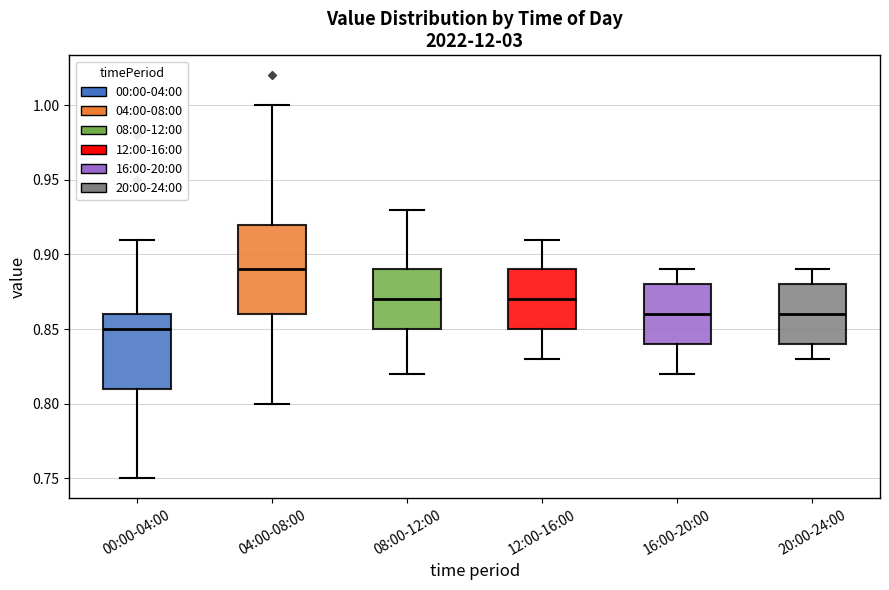

Reading left to right, read every box against the y-axis: the position of its median line, the range the box covers, and the ends of its whiskers. The values are not printed on the chart, so give them approximately, as read against the axis.

00:00-04:00: median 0.85, box 0.81 to 0.86, whiskers 0.75 to 0.91
04:00-08:00: median 0.89, box 0.86 to 0.92, whiskers 0.80 to 1.00
08:00-12:00: median 0.87, box 0.85 to 0.89, whiskers 0.82 to 0.93
12:00-16:00: median 0.87, box 0.85 to 0.89, whiskers 0.83 to 0.91
16:00-20:00: median 0.86, box 0.84 to 0.88, whiskers 0.82 to 0.89
20:00-24:00: median 0.86, box 0.84 to 0.88, whiskers 0.83 to 0.89